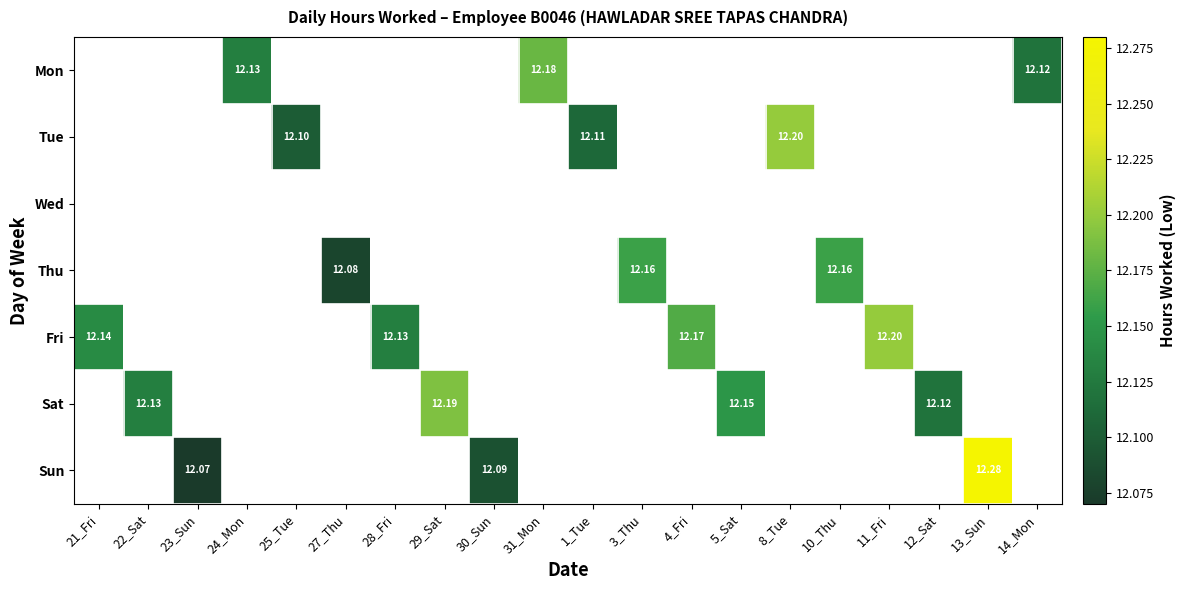

Is the value of Thu at 10_Thu greater than the value of Sat at 29_Sat?

No